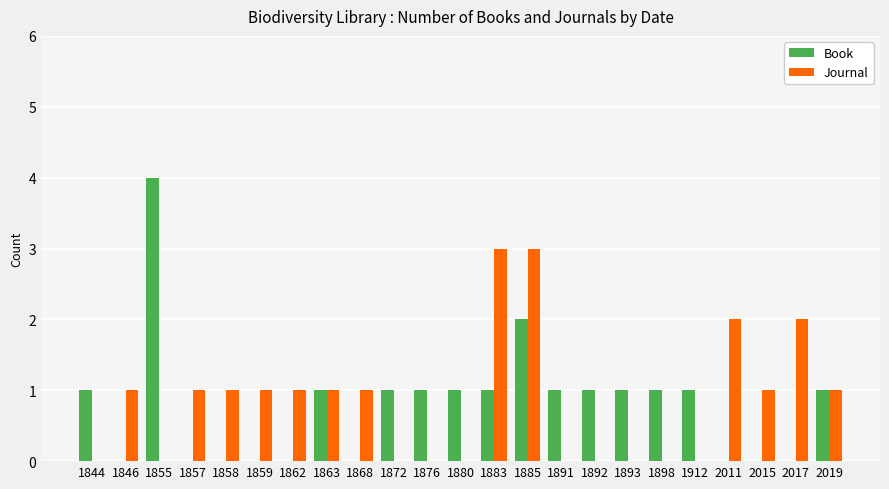

The value of Book at 2017 is 0. True or false?

True